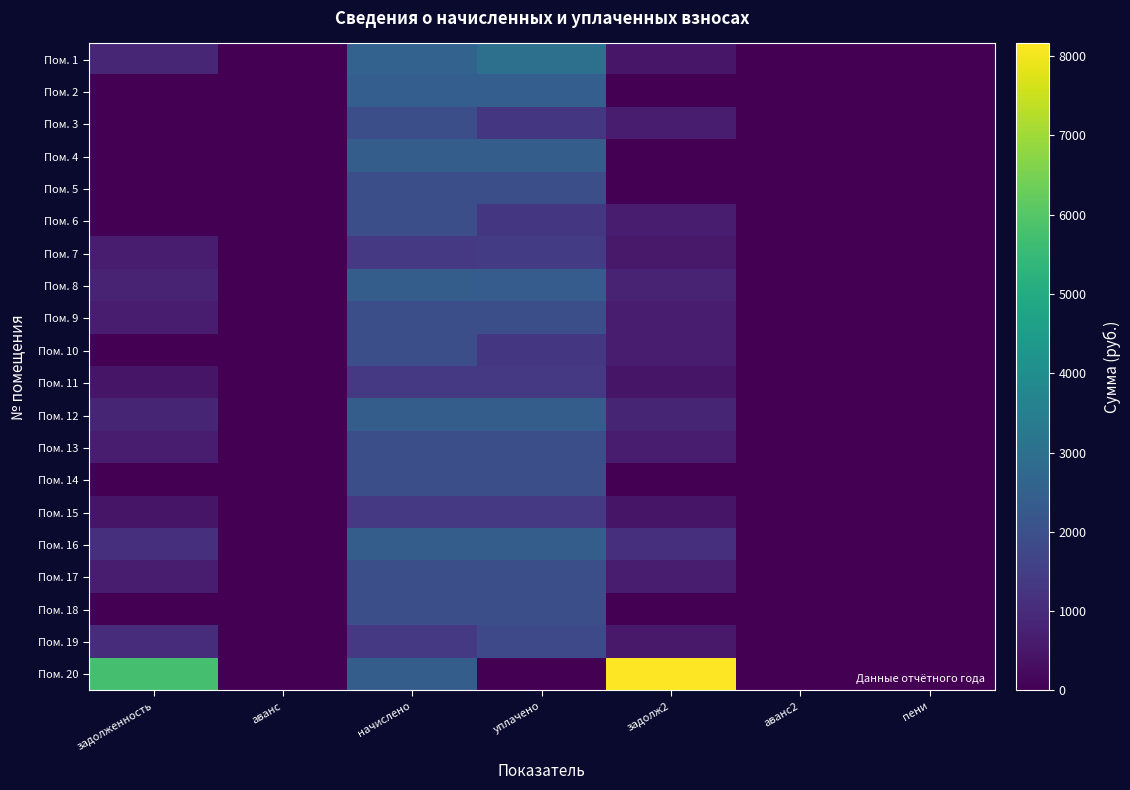

Reading left to right, extract all data points from this chart.

Пом. 1: задолженность=888.8	аванс=0.0	начислено=2556.0	уплачено=3026.4	задолж2=479.8	аванс2=0.0	пени=0.0
Пом. 2: задолженность=0.0	аванс=0.0	начислено=2425.6	уплачено=2425.6	задолж2=0.0	аванс2=0.0	пени=0.0
Пом. 3: задолженность=0.0	аванс=0.0	начислено=1945.0	уплачено=1296.6	задолж2=648.3	аванс2=0.0	пени=0.0
Пом. 4: задолженность=0.0	аванс=0.0	начислено=2410.7	уплачено=2410.7	задолж2=0.0	аванс2=0.0	пени=0.0
Пом. 5: задолженность=0.0	аванс=0.0	начислено=1959.9	уплачено=1959.9	задолж2=0.0	аванс2=0.0	пени=0.0
Пом. 6: задолженность=0.0	аванс=0.0	начислено=1948.7	уплачено=1299.1	задолж2=649.6	аванс2=0.0	пени=0.0
Пом. 7: задолженность=647.7	аванс=0.0	начислено=1341.4	уплачено=1433.7	задолж2=555.4	аванс2=0.0	пени=0.0
Пом. 8: задолженность=803.6	аванс=0.0	начислено=2410.7	уплачено=2386.0	задолж2=828.2	аванс2=0.0	пени=0.0
Пом. 9: задолженность=653.3	аванс=0.0	начислено=1959.9	уплачено=1959.9	задолж2=653.3	аванс2=0.0	пени=0.0
Пом. 10: задолженность=0.0	аванс=0.0	начислено=1948.7	уплачено=1299.1	задолж2=649.6	аванс2=0.0	пени=0.0
Пом. 11: задолженность=447.1	аванс=0.0	начислено=1341.4	уплачено=1341.4	задолж2=447.1	аванс2=0.0	пени=0.0
Пом. 12: задолженность=835.3	аванс=0.0	начислено=2410.7	уплачено=2410.7	задолж2=835.3	аванс2=0.0	пени=0.0
Пом. 13: задолженность=653.3	аванс=0.0	начислено=1959.9	уплачено=1959.9	задолж2=653.3	аванс2=0.0	пени=0.0
Пом. 14: задолженность=0.0	аванс=0.0	начислено=1948.7	уплачено=1948.7	задолж2=0.0	аванс2=0.0	пени=0.0
Пом. 15: задолженность=450.1	аванс=0.0	начислено=1341.4	уплачено=1341.4	задолж2=450.1	аванс2=0.0	пени=0.0
Пом. 16: задолженность=1123.6	аванс=0.0	начислено=2410.7	уплачено=2410.7	задолж2=1123.6	аванс2=0.0	пени=0.0
Пом. 17: задолженность=653.3	аванс=0.0	начислено=1959.9	уплачено=1959.9	задолж2=653.3	аванс2=0.0	пени=0.0
Пом. 18: задолженность=0.0	аванс=0.0	начислено=1948.7	уплачено=1948.7	задолж2=0.0	аванс2=0.0	пени=0.0
Пом. 19: задолженность=1020.5	аванс=0.0	начислено=1341.4	уплачено=1788.5	задолж2=573.4	аванс2=0.0	пени=0.0
Пом. 20: задолженность=5746.2	аванс=0.0	начислено=2410.7	уплачено=0.0	задолж2=8156.9	аванс2=0.0	пени=0.0